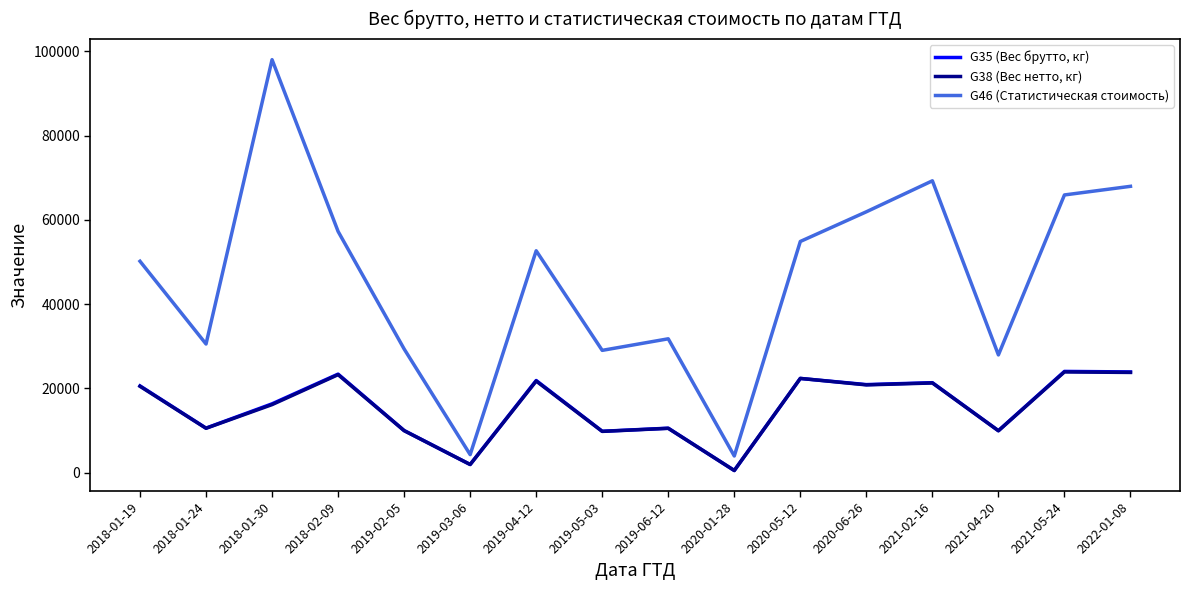

What is the difference between the maximum and minimum values in the G38 (Вес нетто, кг) series?

23382.8